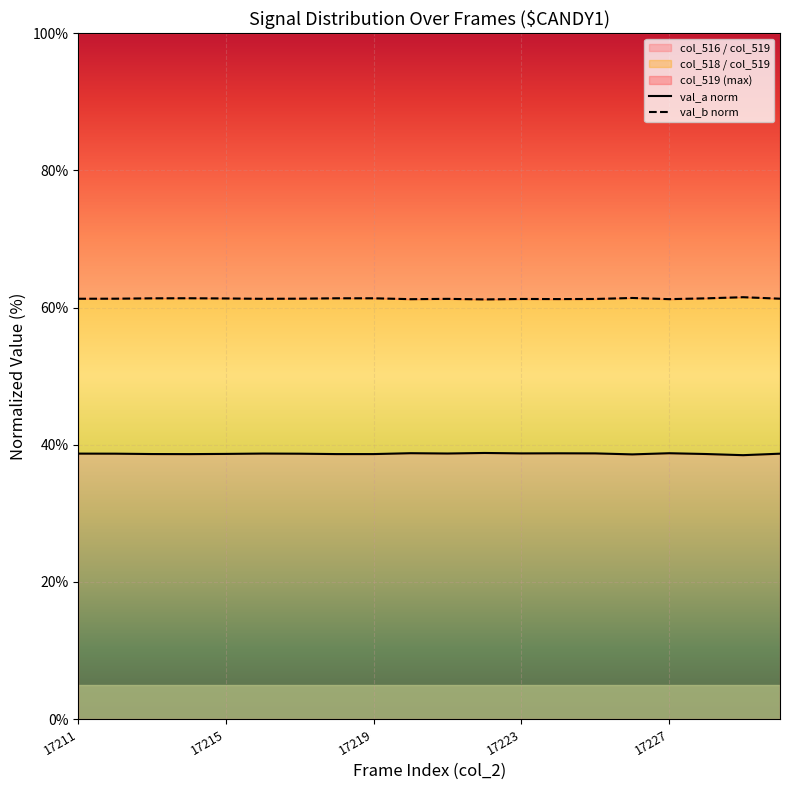

What is the minimum value for col_516 / col_519?

38.5